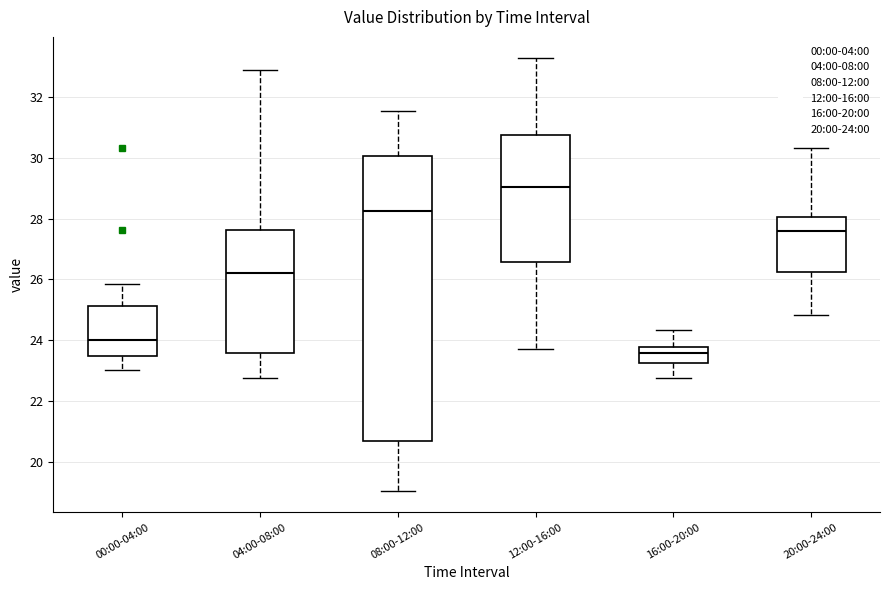

Reading left to right, read every box against the y-axis: the position of its median line, the range the box covers, and the ends of its whiskers. The values are not printed on the chart, so give them approximately, as read against the axis.

00:00-04:00: median 24.0, box 23.4 to 25.2, whiskers 23.0 to 25.8
04:00-08:00: median 26.2, box 23.6 to 27.6, whiskers 22.8 to 32.8
08:00-12:00: median 28.2, box 20.6 to 30.0, whiskers 19.0 to 31.6
12:00-16:00: median 29.0, box 26.6 to 30.8, whiskers 23.8 to 33.2
16:00-20:00: median 23.6, box 23.2 to 23.8, whiskers 22.8 to 24.4
20:00-24:00: median 27.6, box 26.2 to 28.0, whiskers 24.8 to 30.4